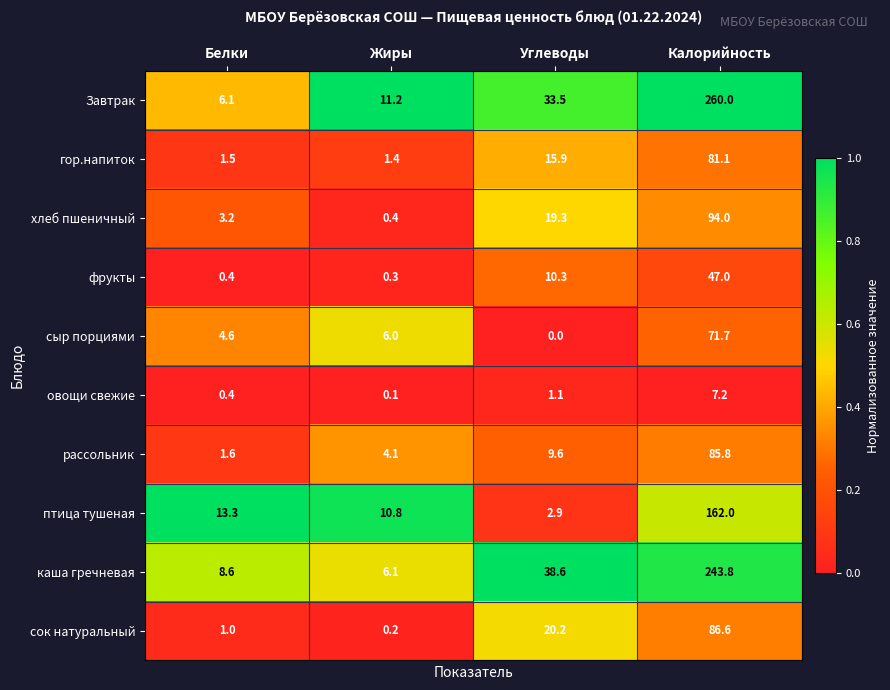

What is the total value across all series at Углеводы?

151.4